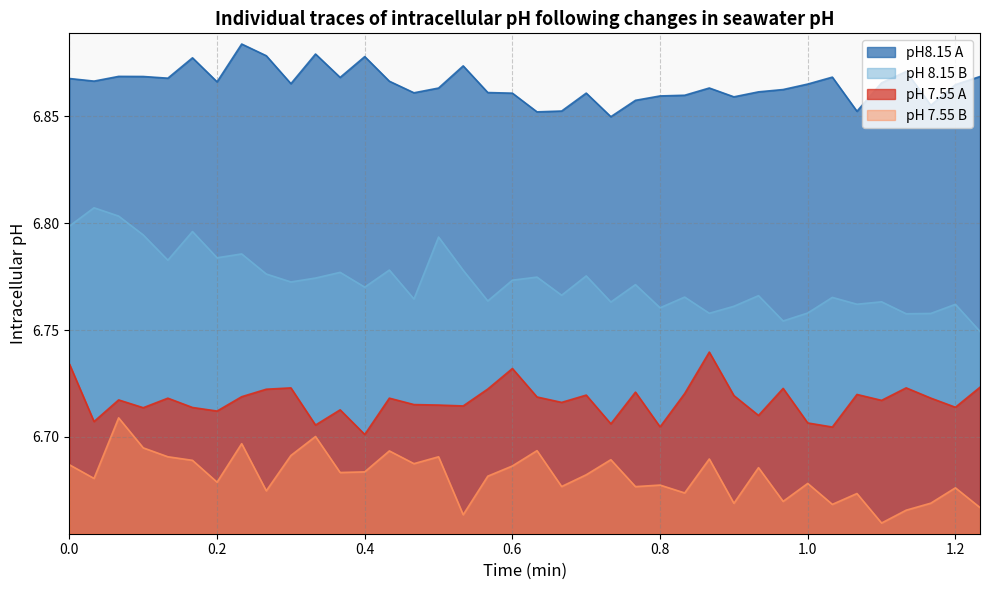

True or false: pH8.15 A and pH 7.55 B cross at least once.

False